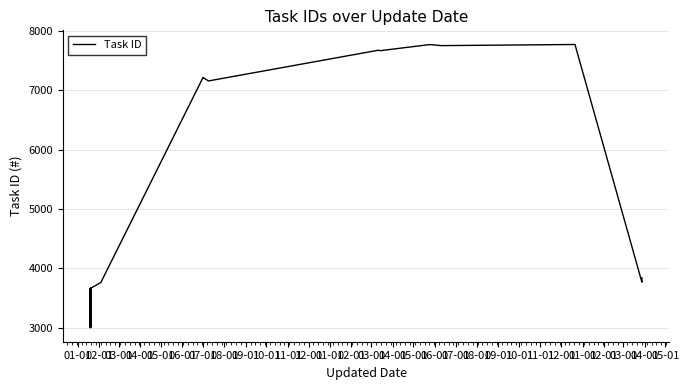

How many interior local valleys (lower than both neighbors) does the data have?

7